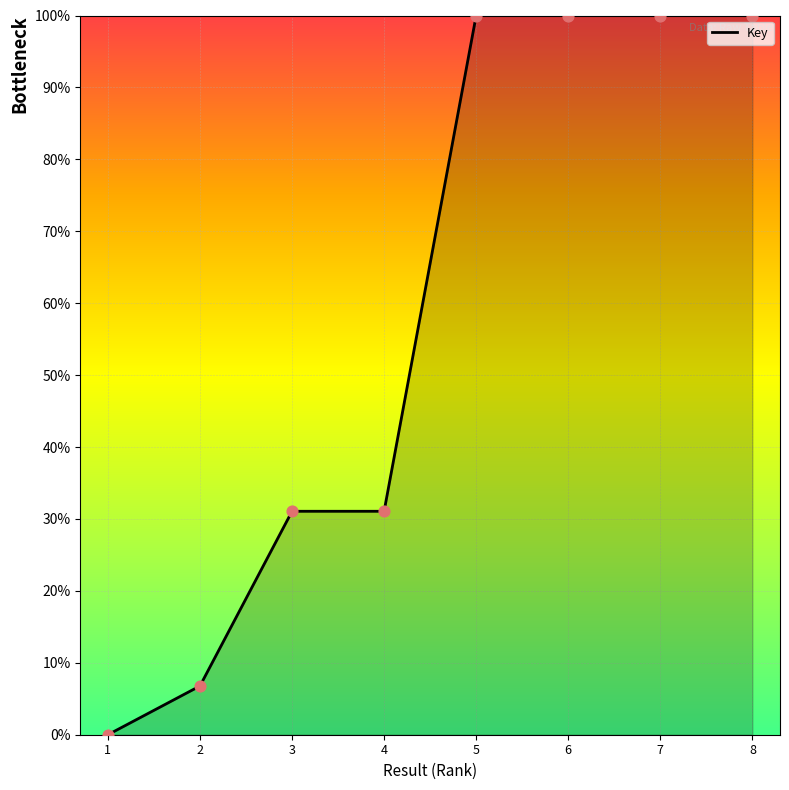

Between 5 and 3, which is larger?

5